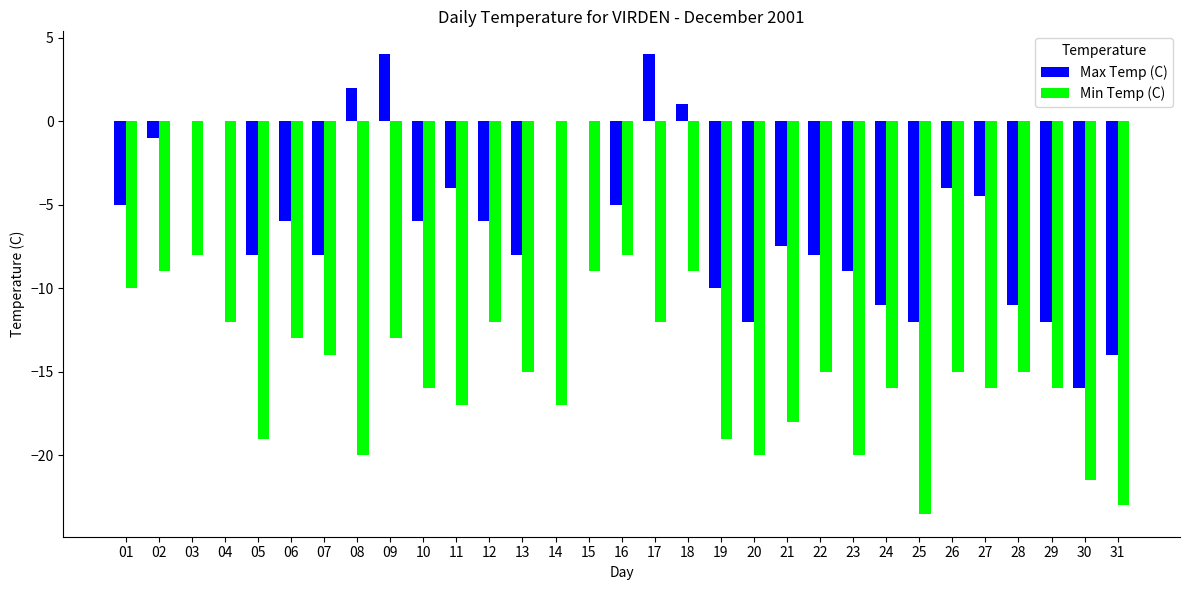

What is the highest value of the Max Temp (C) series?

4.0